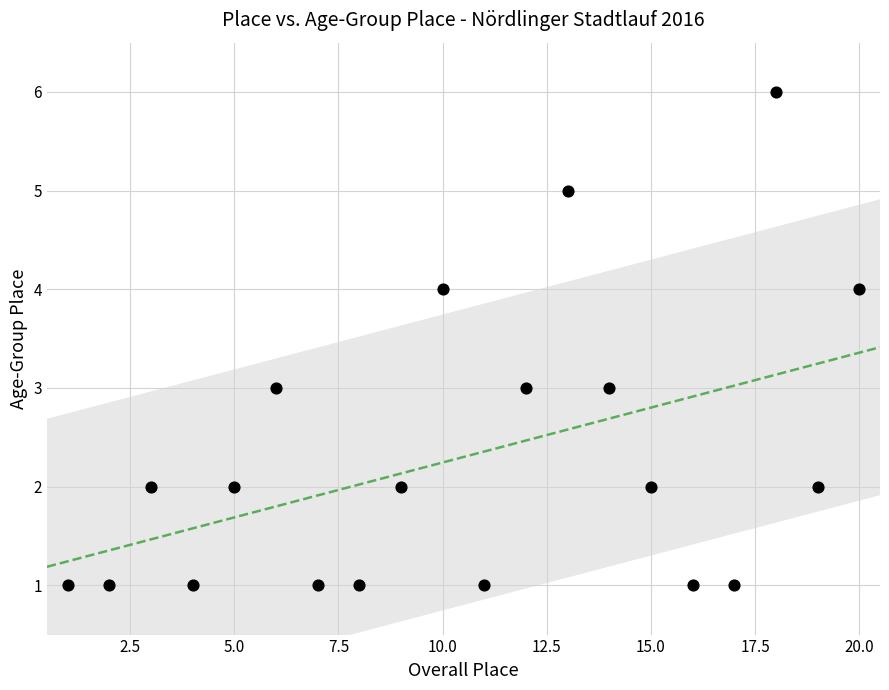

What is the range of X values (max minus min)?

19